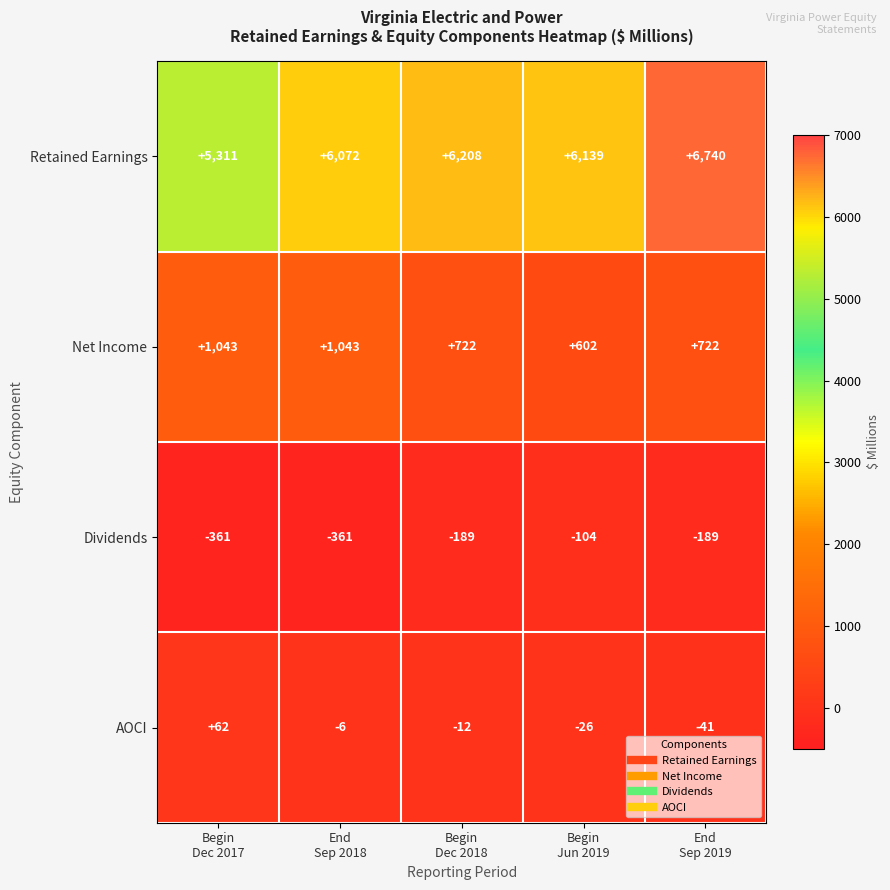

Reading left to right, transcribe all the data shown in this chart.

Retained Earnings: 5311	6072	6208	6139	6740
Net Income: 1043	1043	722	602	722
Dividends: -361	-361	-189	-104	-189
AOCI: 62	-6	-12	-26	-41